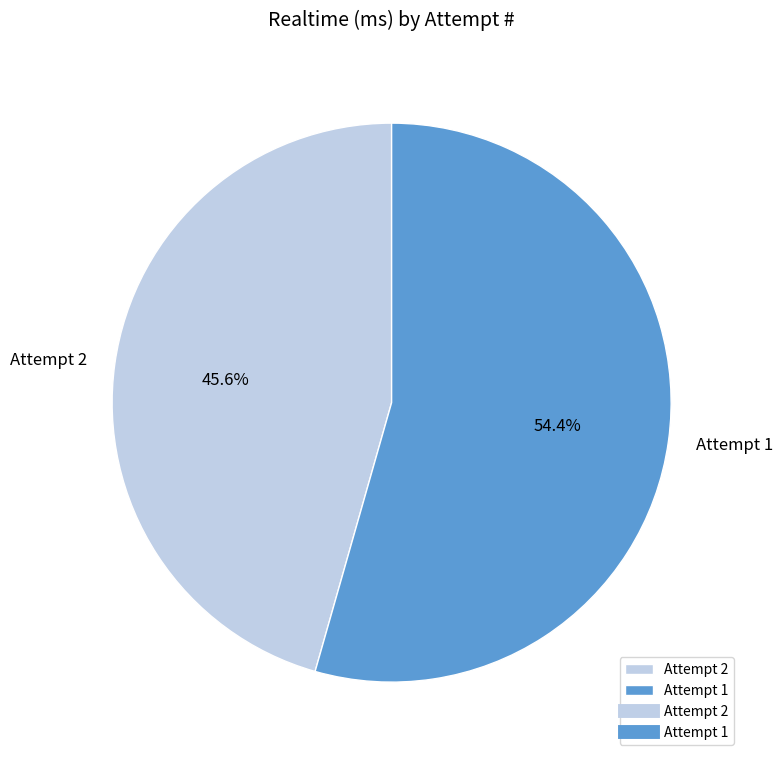

What portion of the pie excludes Attempt 1?

45.6%